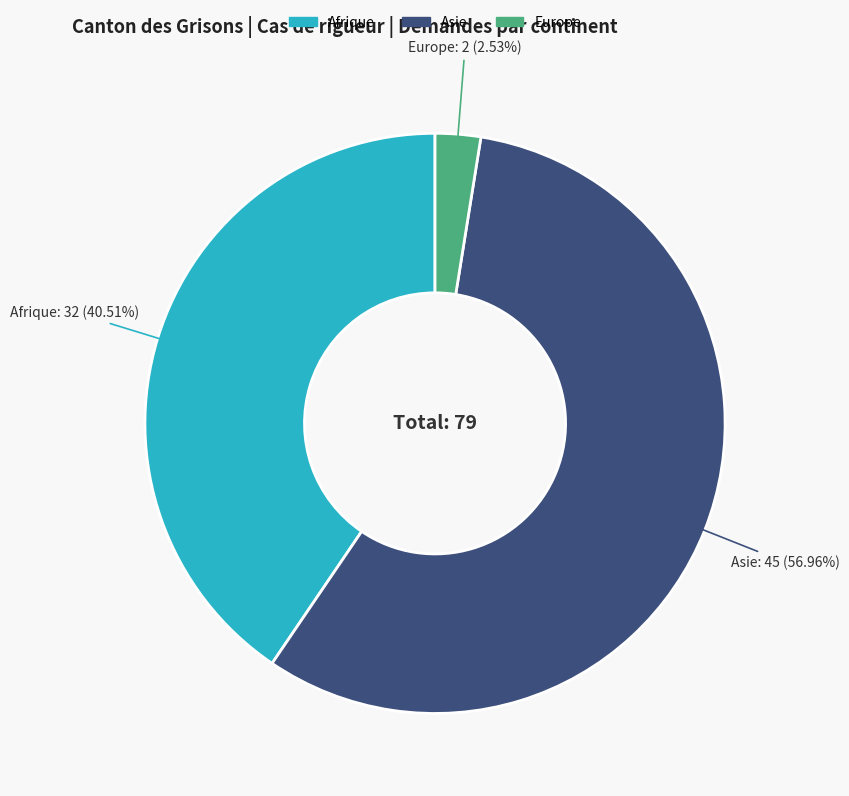

To the nearest percent, what is the difference between the largest and smallest slice percentages?

54%